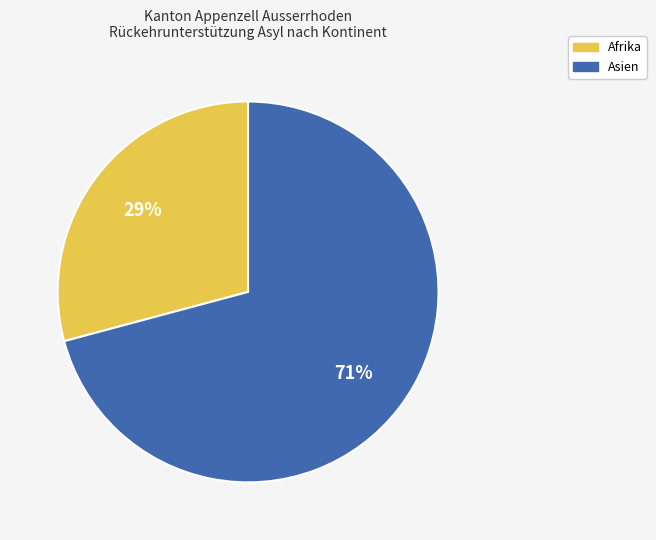

Is the sum of Asien and Afrika greater than half?

Yes